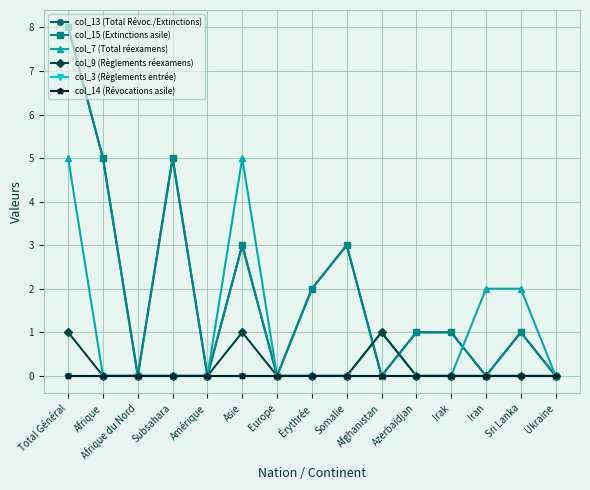

Is this an area chart (filled region under the line)?

No